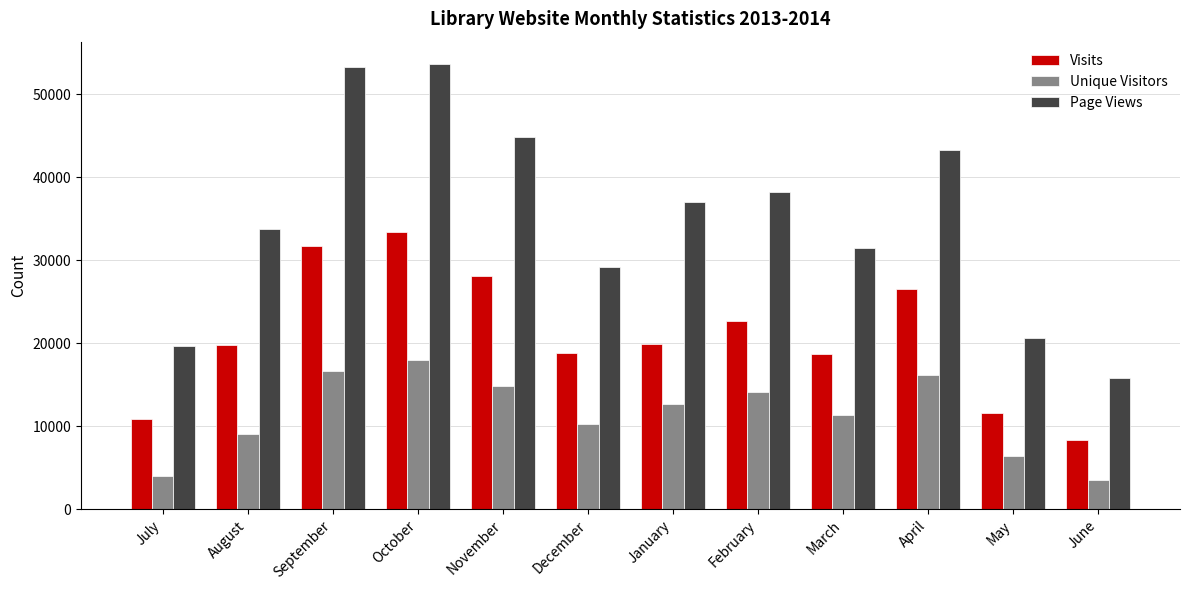

Is it true that Visits equals 8132 at May?

False